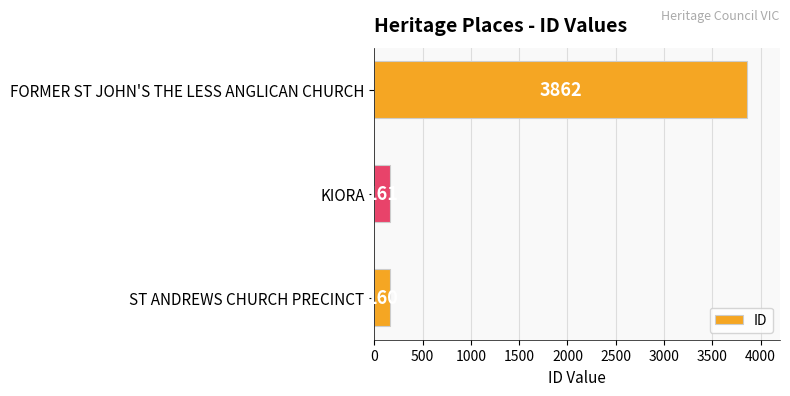

What is the approximate value at FORMER ST JOHN'S THE LESS ANGLICAN CHURCH?

3862